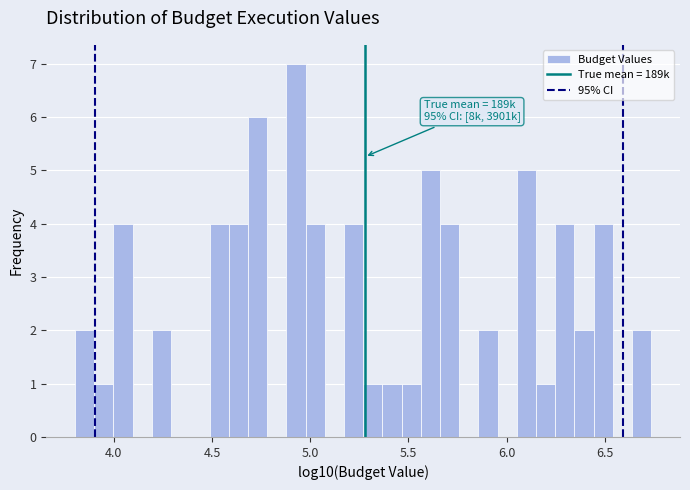

Around what value on the x-axis is the tallest bar? Give the approximate position of its centre, as read against the axis.

4.95